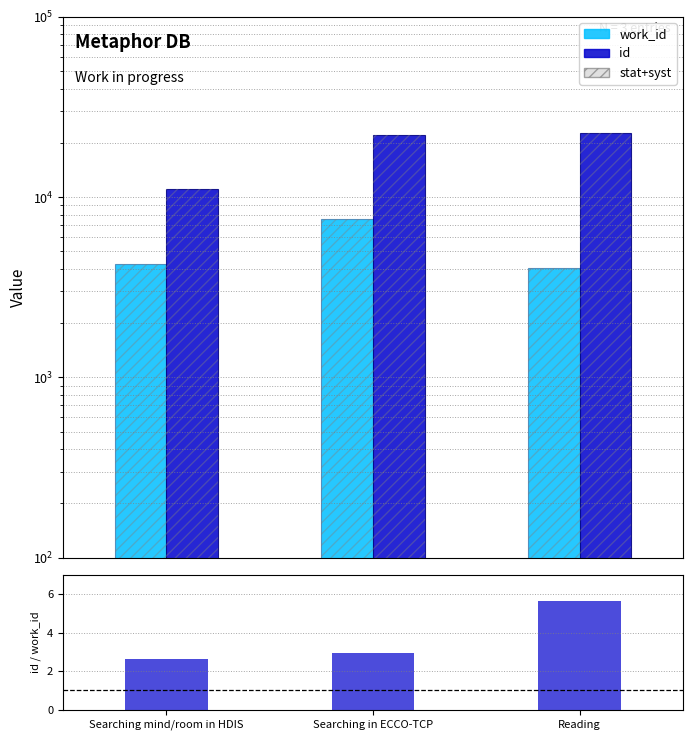

What is the minimum value for id / work_id?

2.6